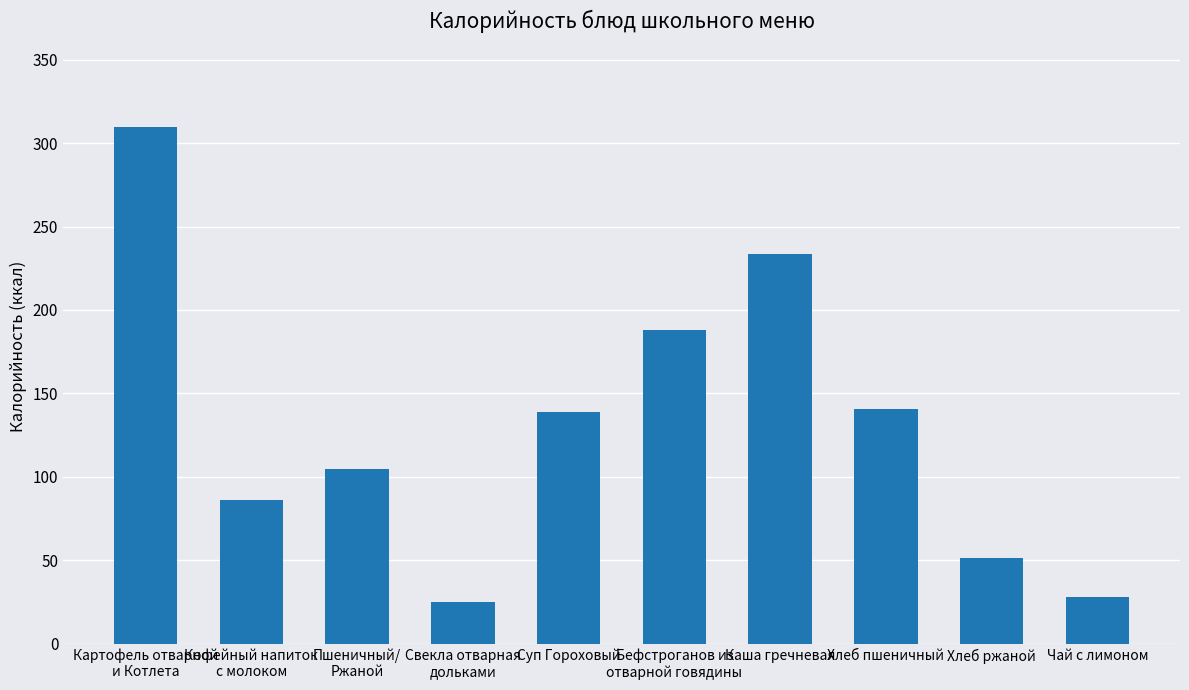

True or false: the data shows 162.5 at Картофель отварной
и Котлета.

False